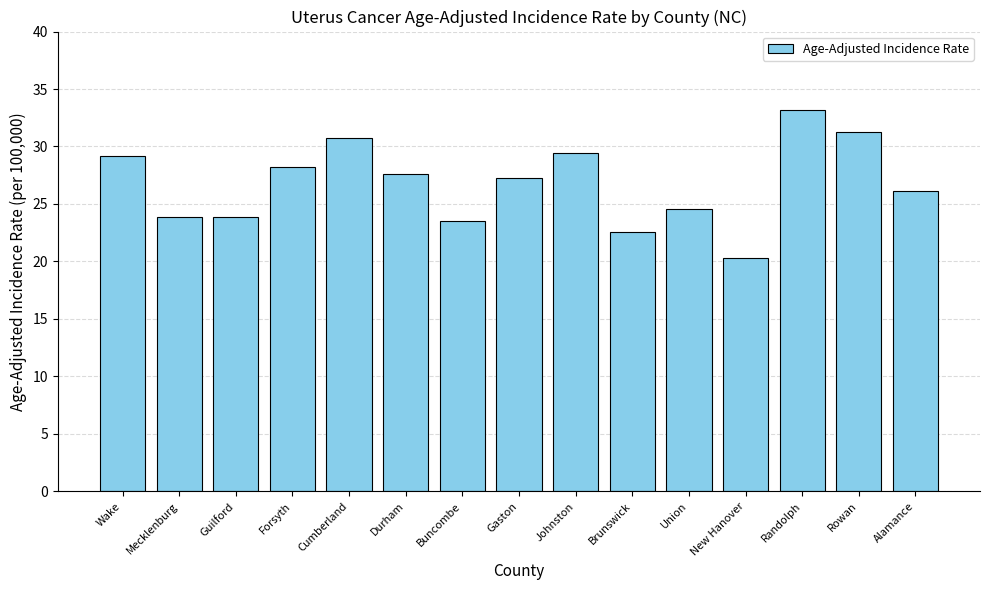

What is the value of the 11th bar from the left?

24.6